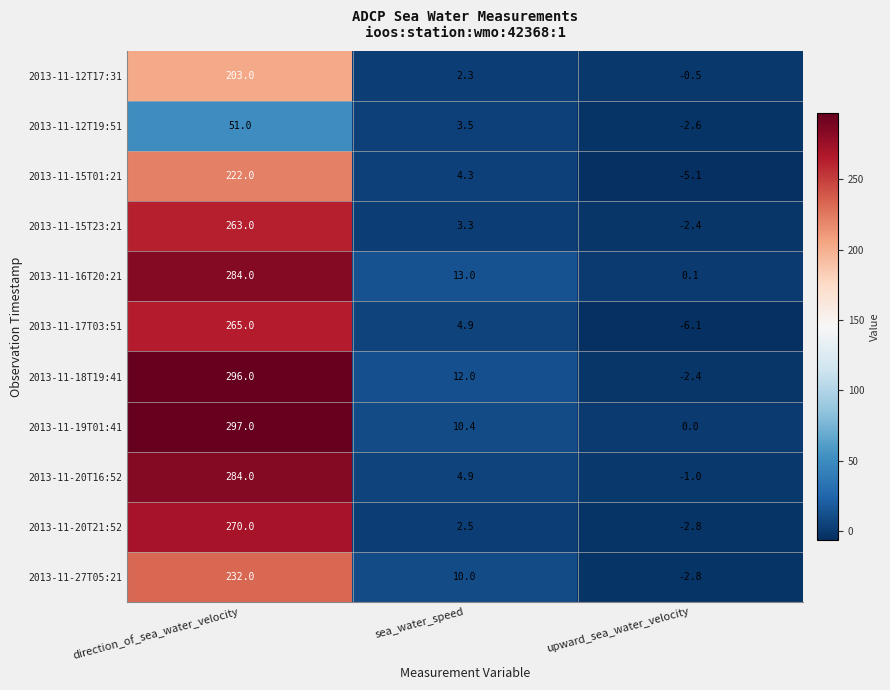

What is the total value across all series at sea_water_speed?

71.1